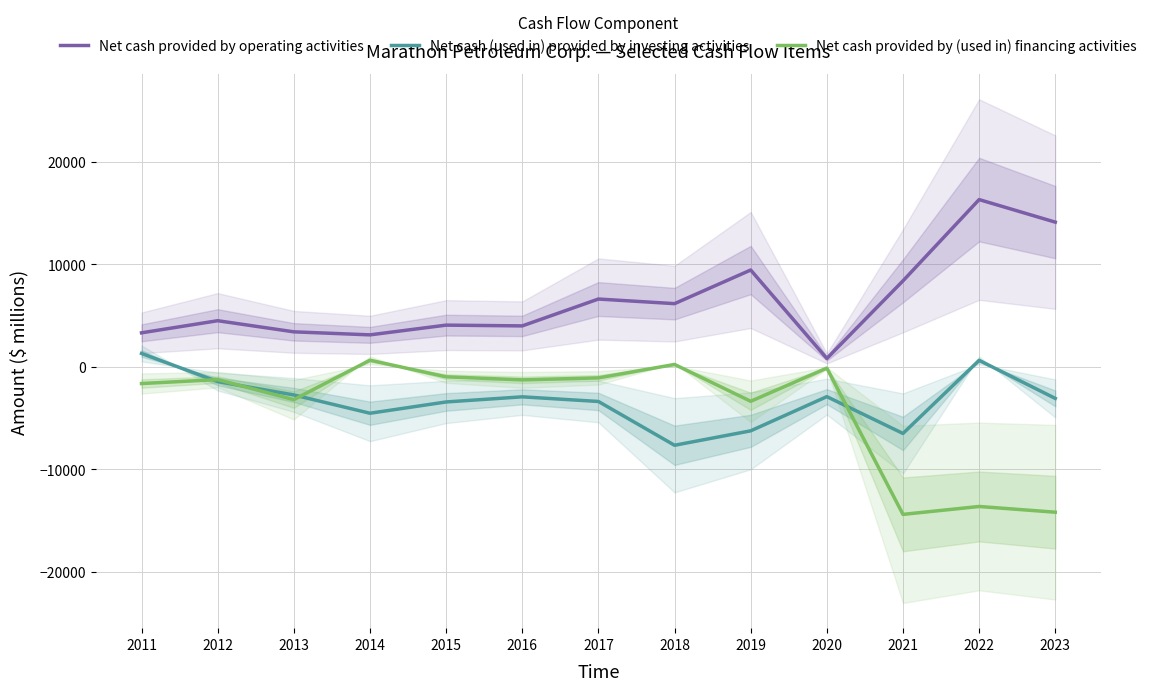

Between 2018 and 2015, which is larger?

2018